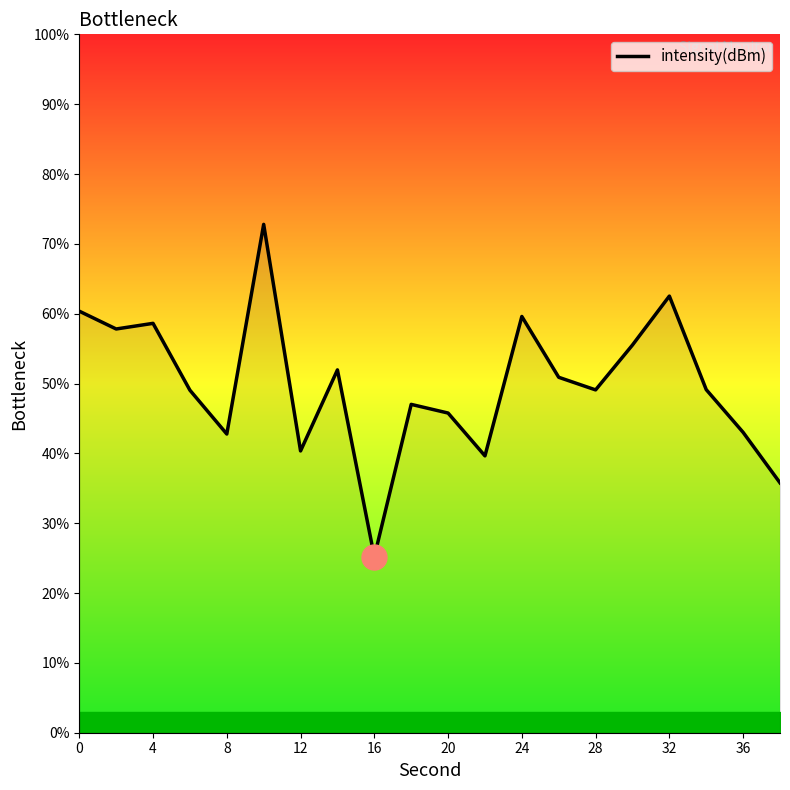

Is this an area chart (filled region under the line)?

No